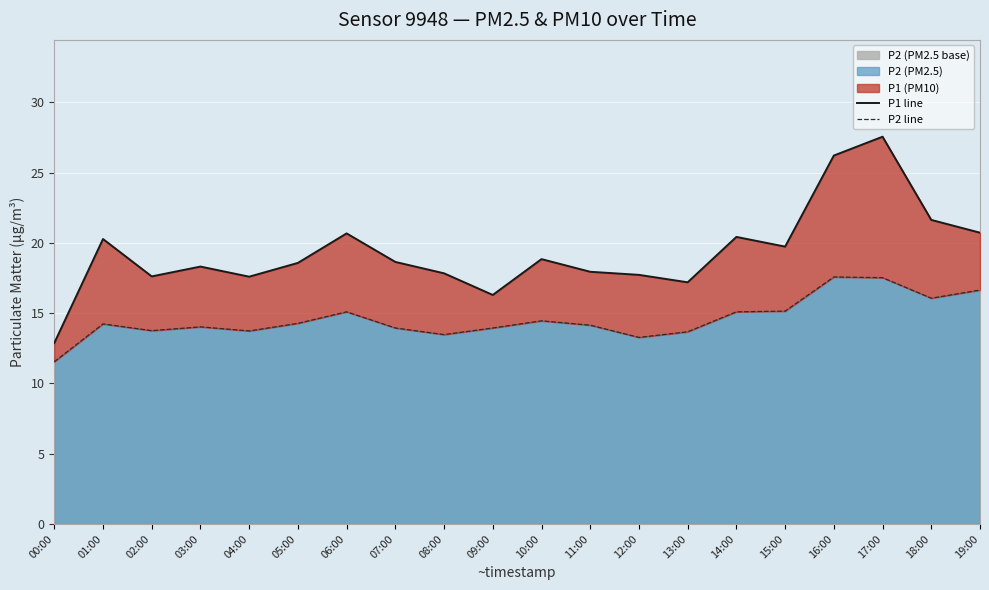

Reading right to left, extract all data points from this chart.

P1 line: 19:00=20.7	18:00=21.6	17:00=27.6	16:00=26.2	15:00=19.7	14:00=20.4	13:00=17.2	12:00=17.7	11:00=17.9	10:00=18.9	09:00=16.3	08:00=17.8	07:00=18.6	06:00=20.7	05:00=18.6	04:00=17.6	03:00=18.3	02:00=17.6	01:00=20.3	00:00=12.9
P2 line: 19:00=16.6	18:00=16.1	17:00=17.5	16:00=17.6	15:00=15.2	14:00=15.1	13:00=13.7	12:00=13.3	11:00=14.2	10:00=14.5	09:00=13.9	08:00=13.5	07:00=13.9	06:00=15.1	05:00=14.3	04:00=13.7	03:00=14.0	02:00=13.8	01:00=14.2	00:00=11.6